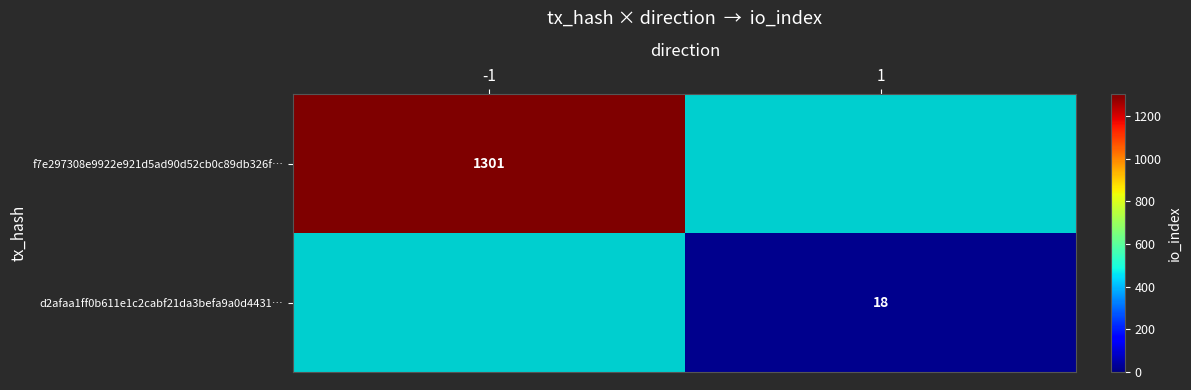

True or false: f7e297308e9922e921d5ad90d52cb0c89db326f… has a value of 901 at -1.

False